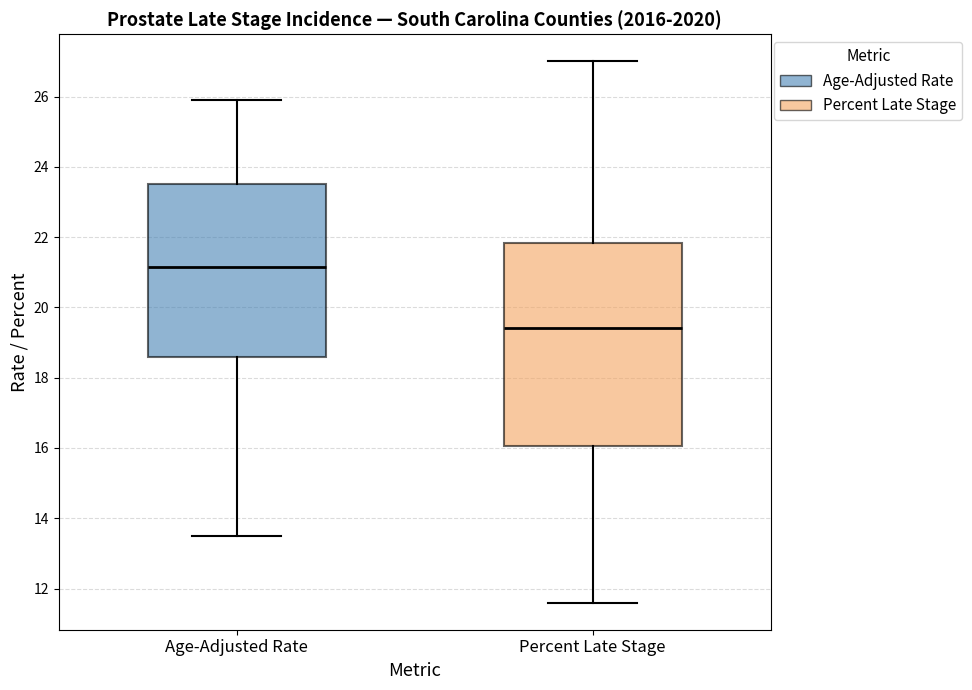

Reading left to right, read every box against the y-axis: the position of its median line, the range the box covers, and the ends of its whiskers. The values are not printed on the chart, so give them approximately, as read against the axis.

Age-Adjusted Rate: median 21.2, box 18.6 to 23.6, whiskers 13.6 to 26.0
Percent Late Stage: median 19.4, box 16.0 to 21.8, whiskers 11.6 to 27.0